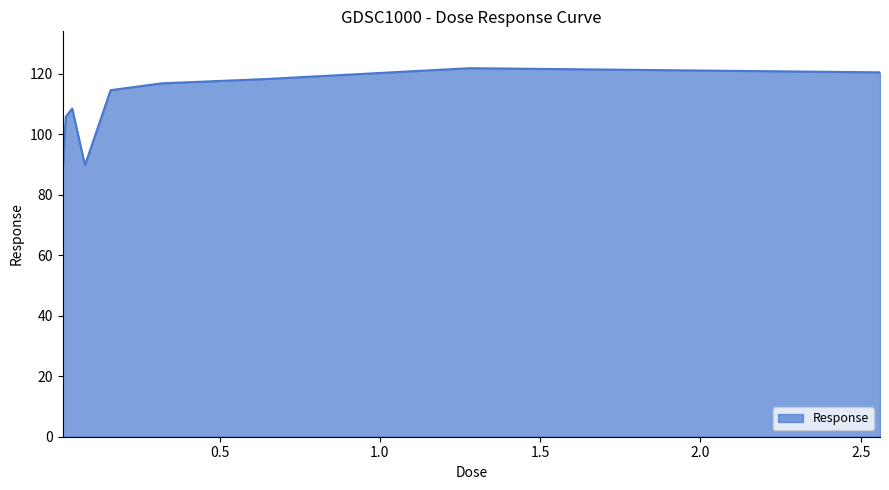

What is the greatest value displayed?

121.8